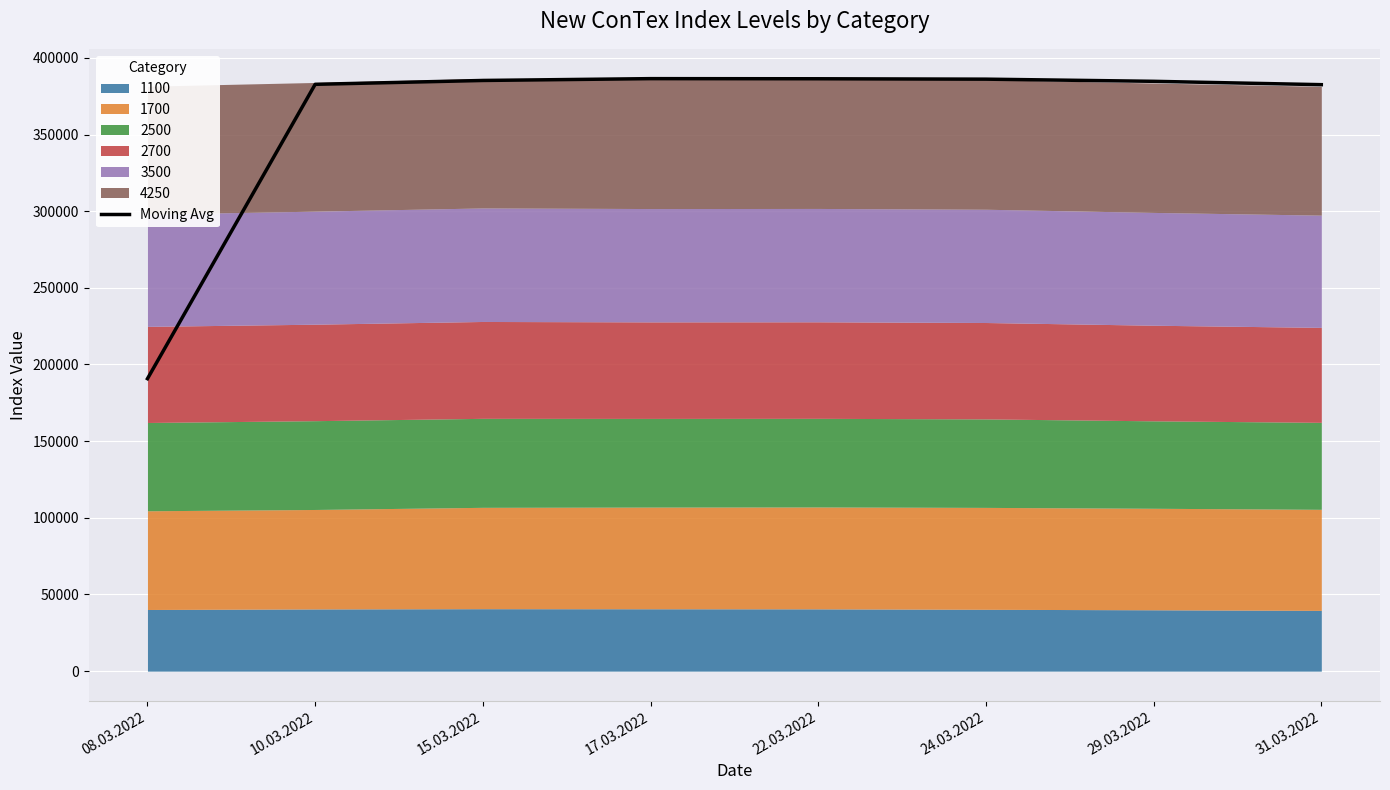

How many lines are shown in the chart?

1